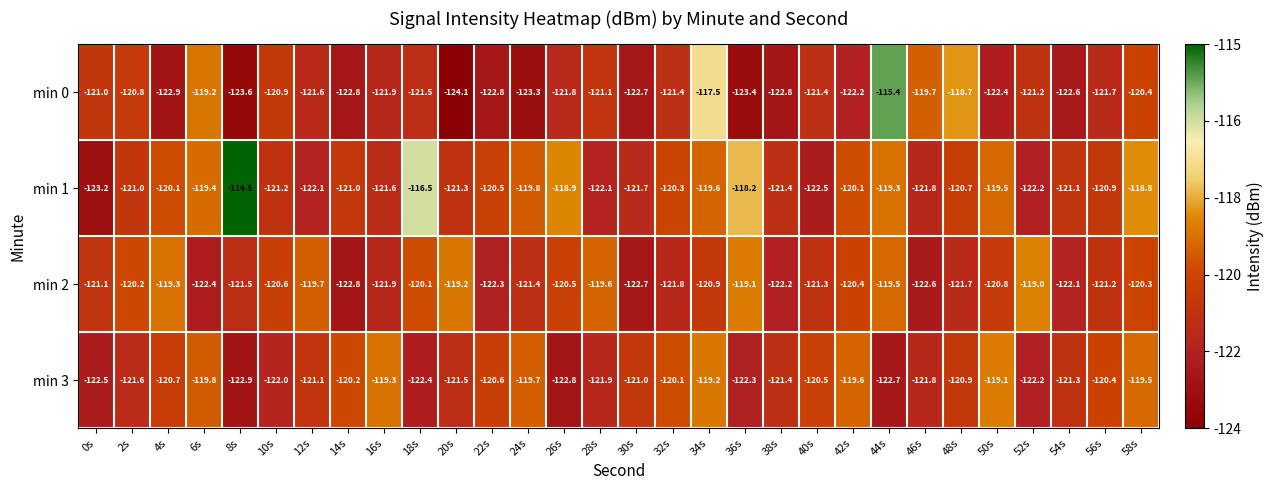

List the labels in order of min 2 value, largest first.

52s, 36s, 20s, 4s, 44s, 28s, 12s, 18s, 2s, 58s, 42s, 26s, 10s, 50s, 34s, 0s, 56s, 40s, 24s, 8s, 48s, 32s, 16s, 54s, 38s, 22s, 6s, 46s, 30s, 14s